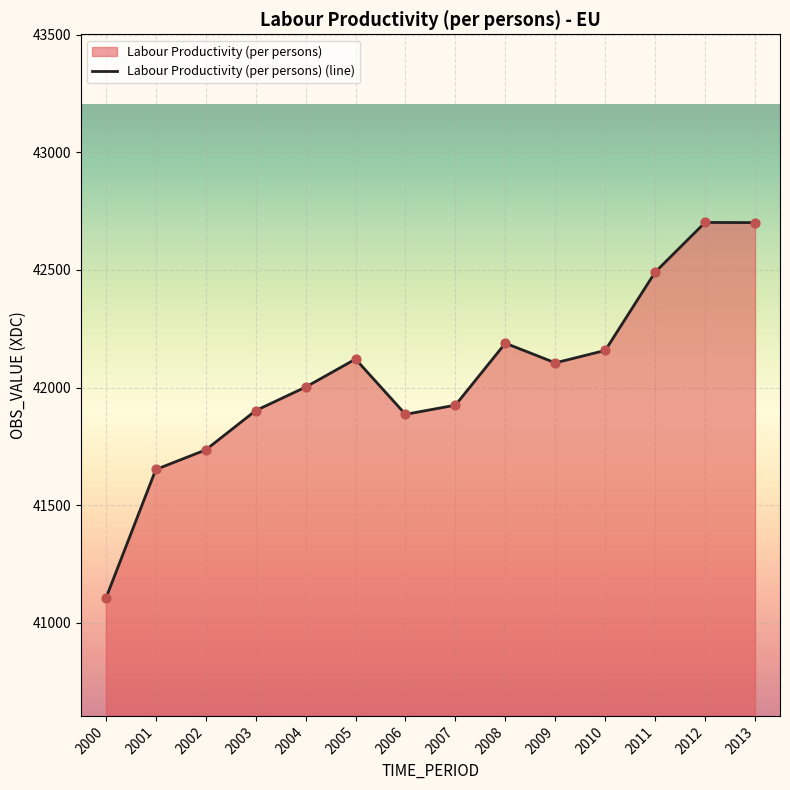

What is the change in value from 2001 to 2004?

+350.3